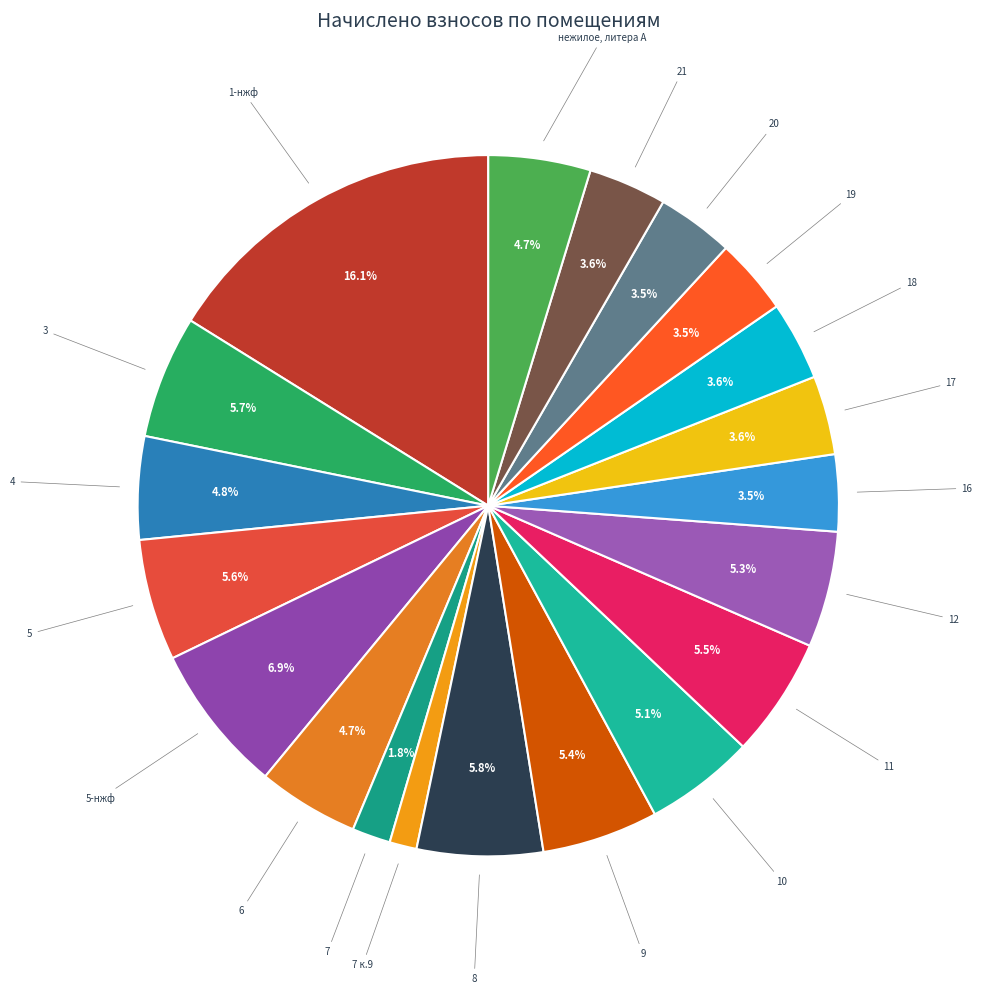

Which category has the biggest portion of the pie?

1-нжф